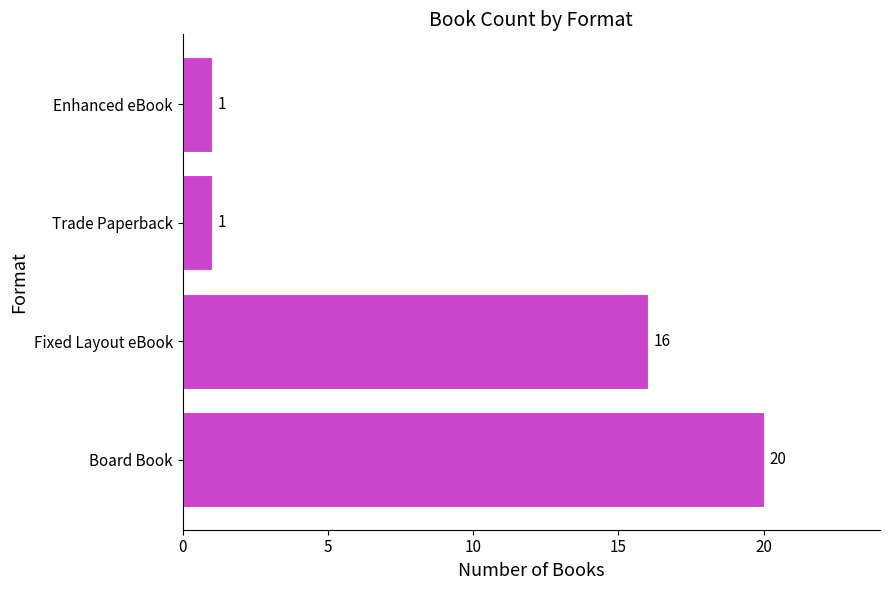

Count the number of data series in this chart.

1